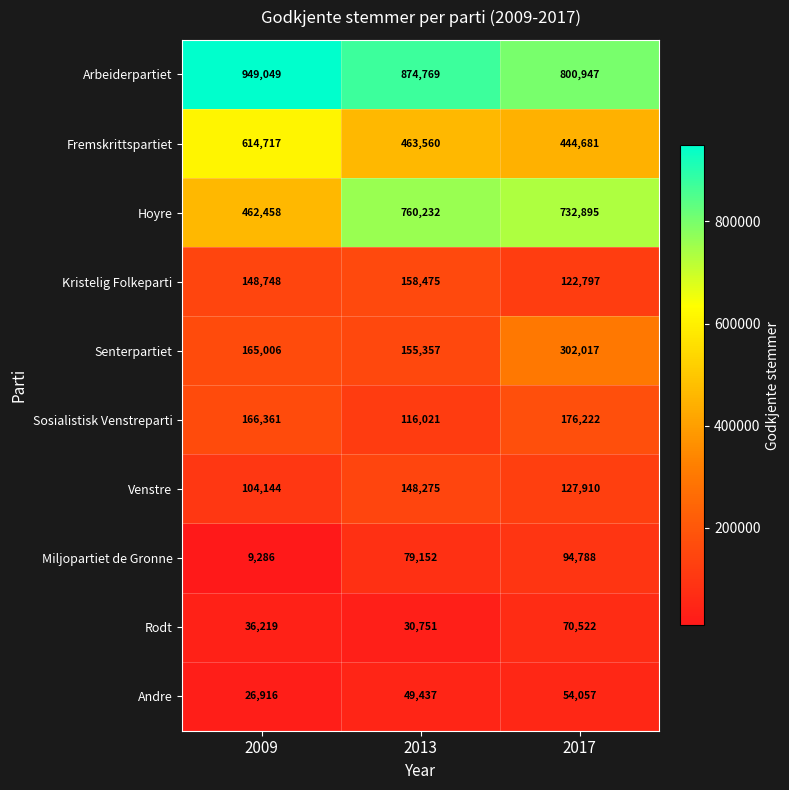

Count the Andre values in the range 26916 to 54057.

3